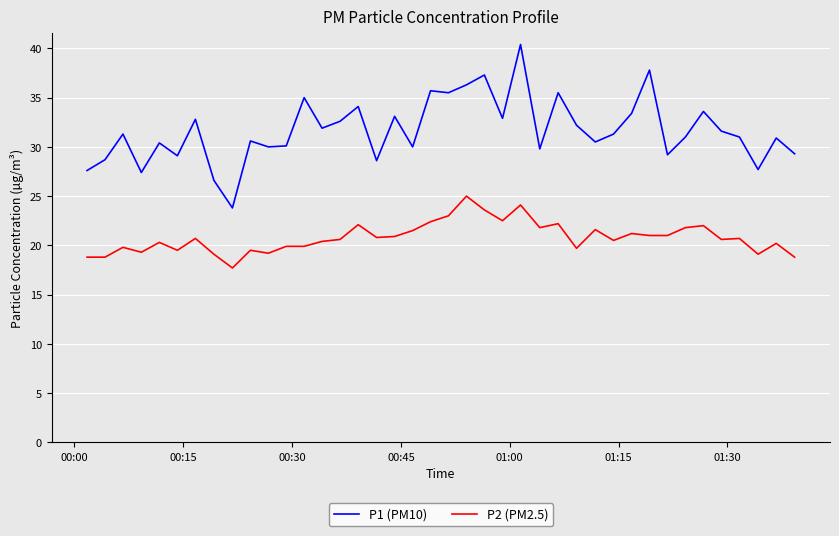

Which series has the widest spread of values?

P1 (PM10)